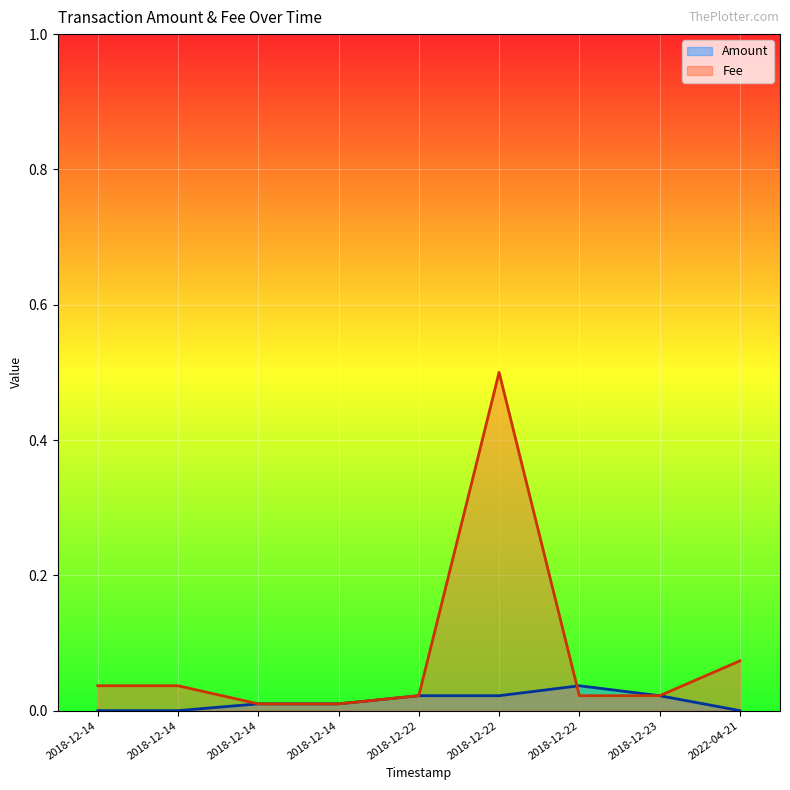

What are all the series names shown in the legend?

Amount, Fee